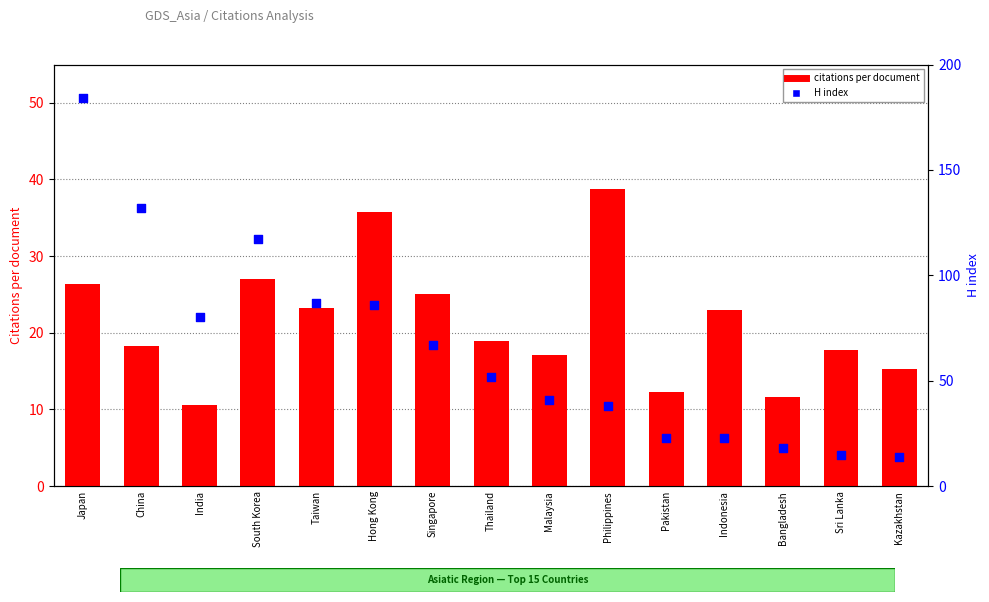

At how many categories does at least one series exceed 12?

15